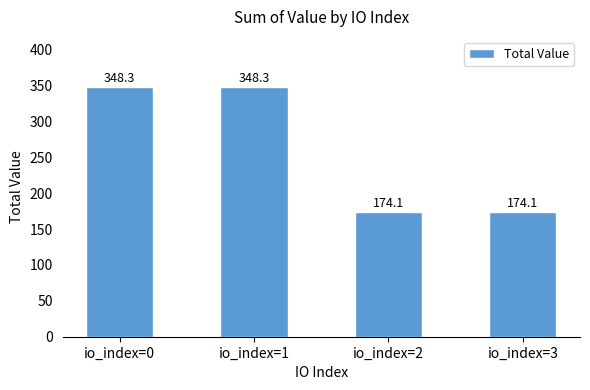

How many values are below 348?

2